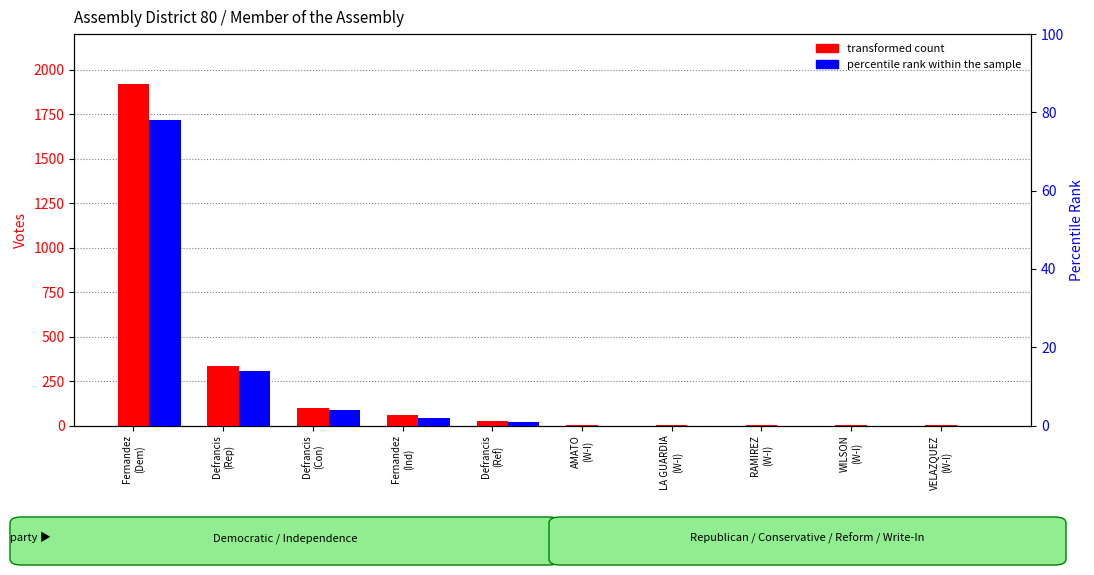

Count the number of categories in the chart.

10